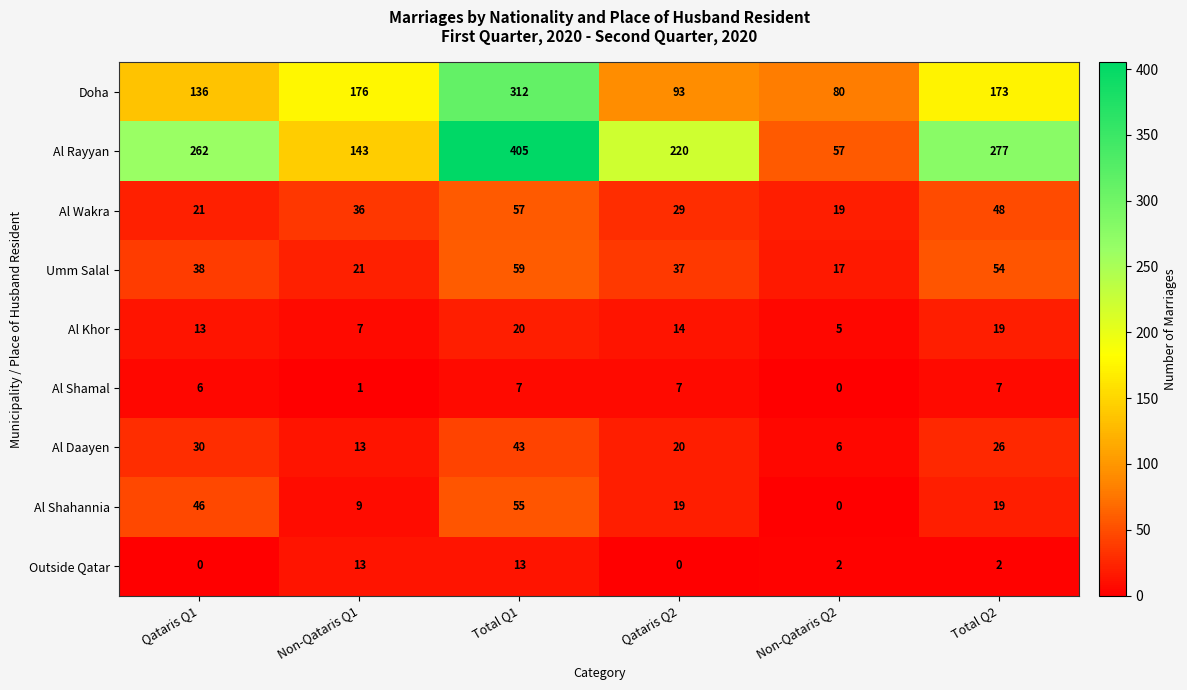

List the labels in order of Al Daayen value, smallest first.

Non-Qataris Q2, Non-Qataris Q1, Qataris Q2, Total Q2, Qataris Q1, Total Q1